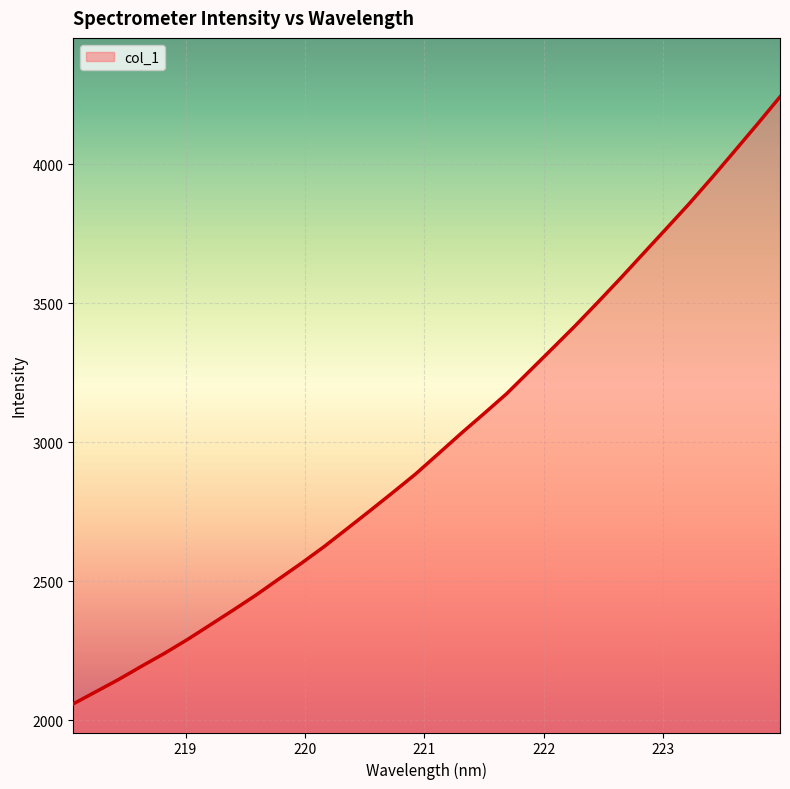

What is the smallest value displayed?

2059.7